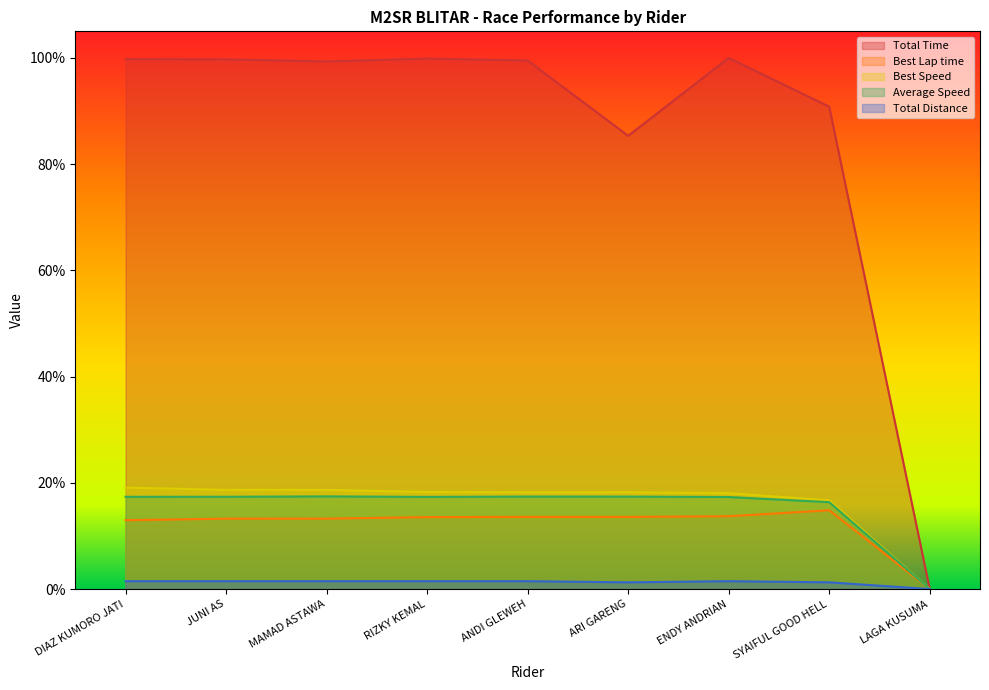

At which category does the chart reach its minimum across all series?

LAGA KUSUMA